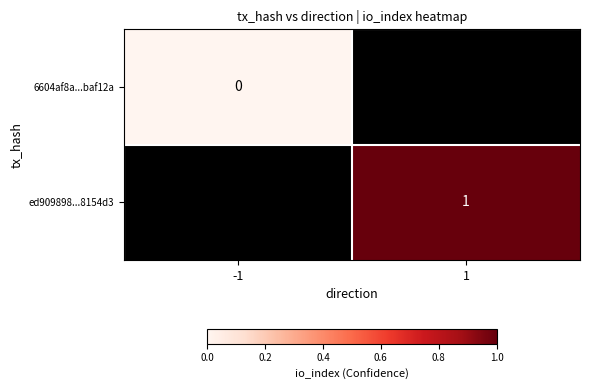

Which has a higher value, -1 or 1?

1